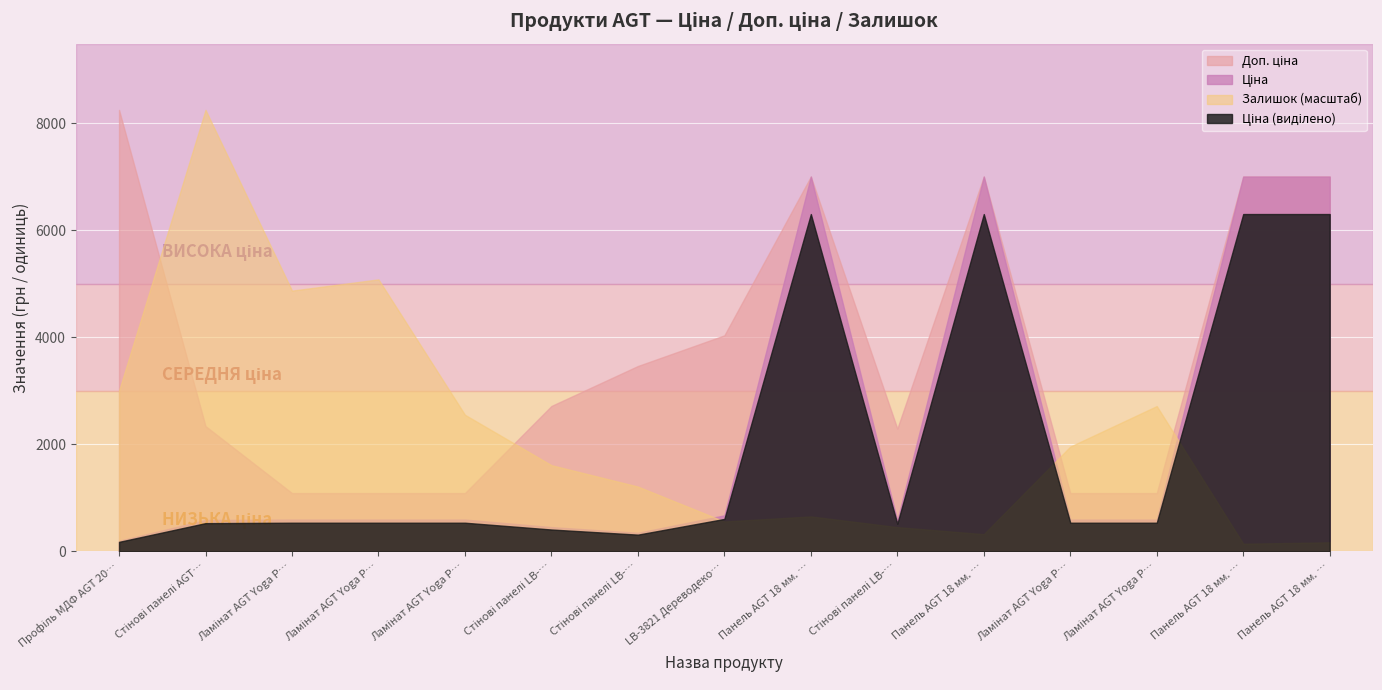

How many lines are shown in the chart?

4